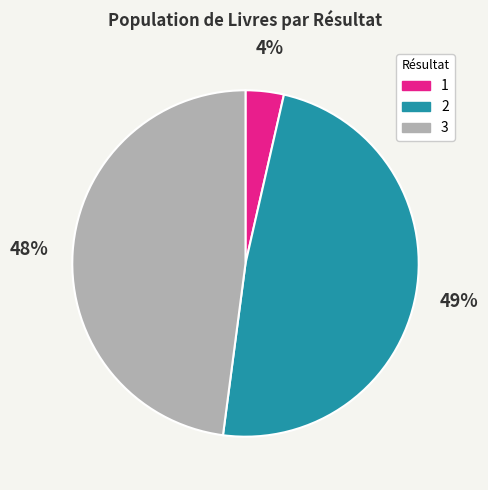

Count the number of slices in the pie.

3